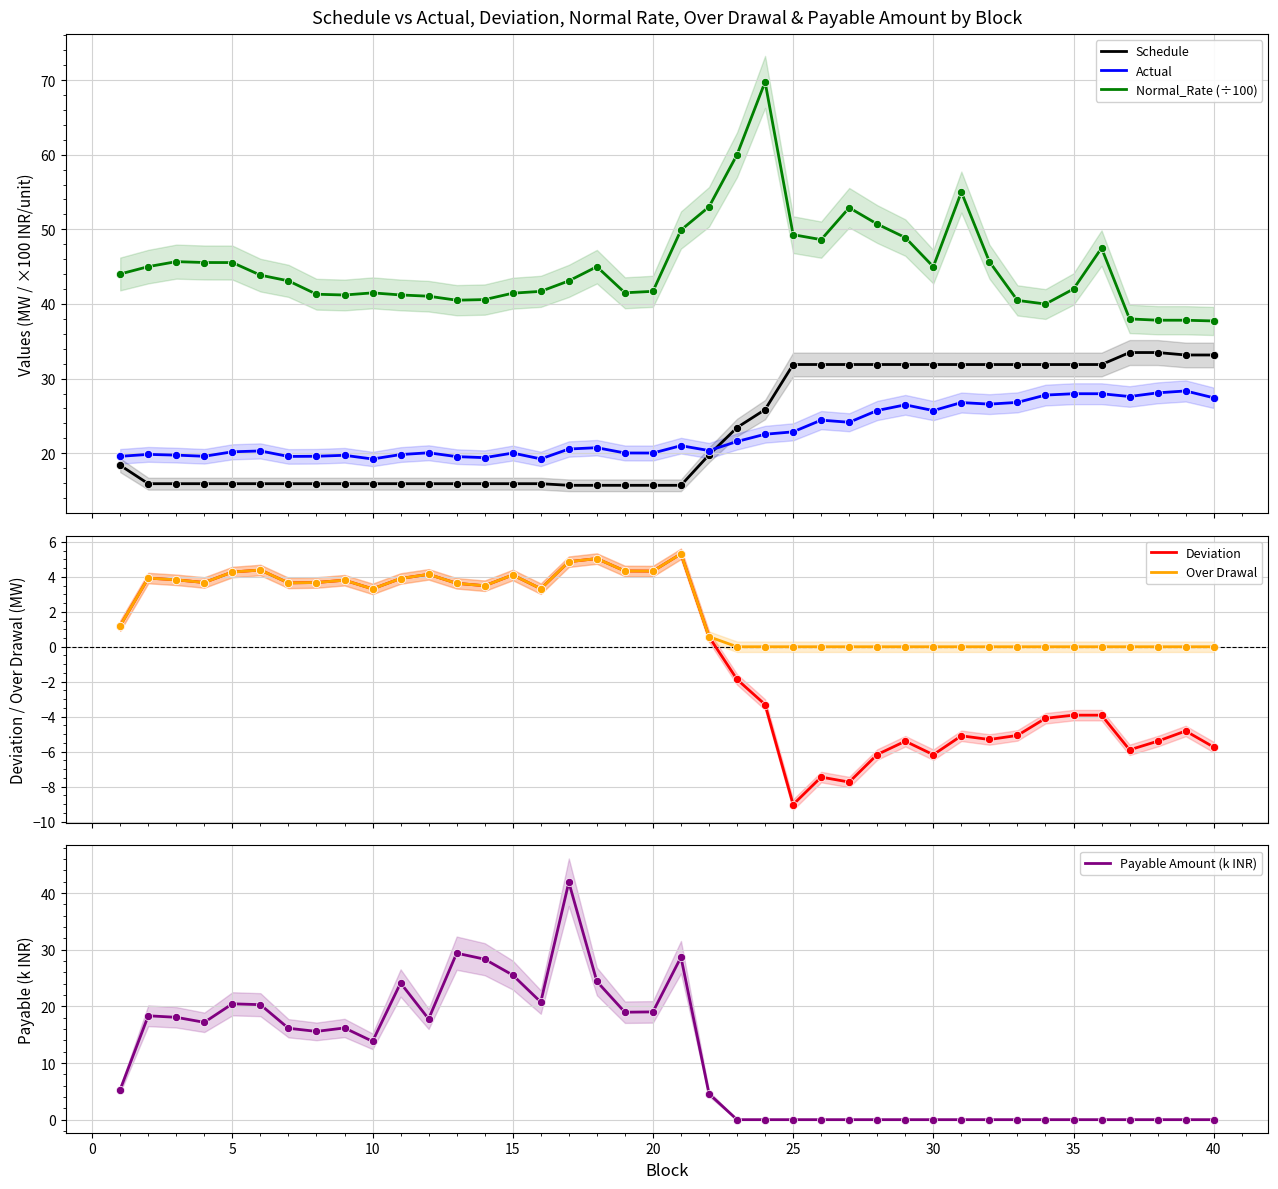

Which series reaches the minimum Y coordinate?

Deviation